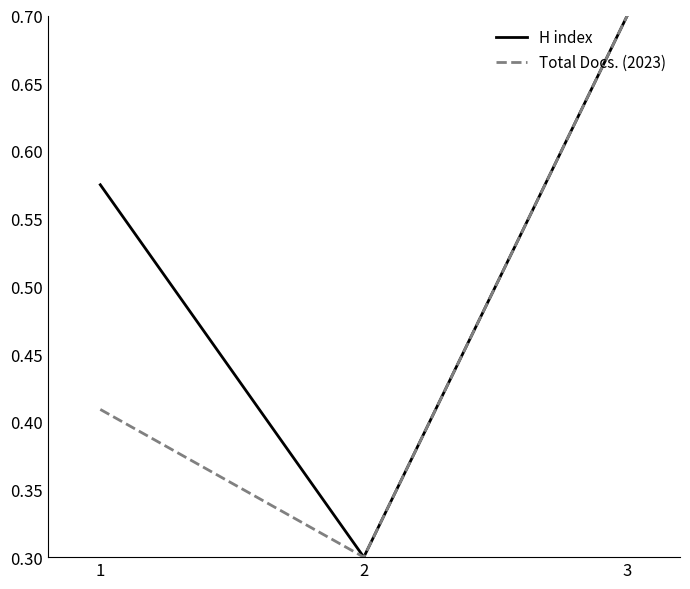

At how many categories does at least one series exceed 0?

3